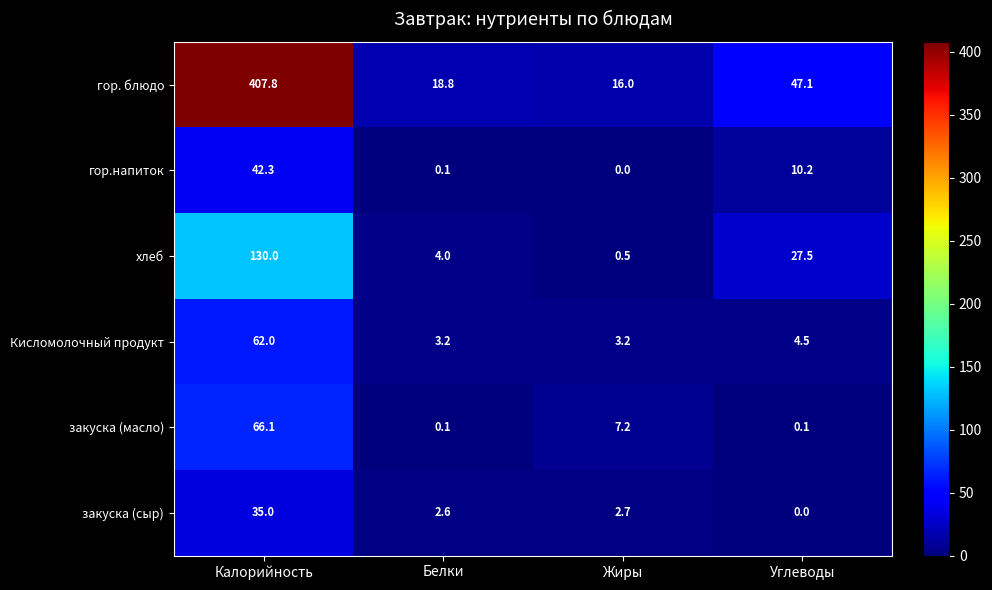

Which series changed the most between Калорийность and Белки?

гор. блюдо